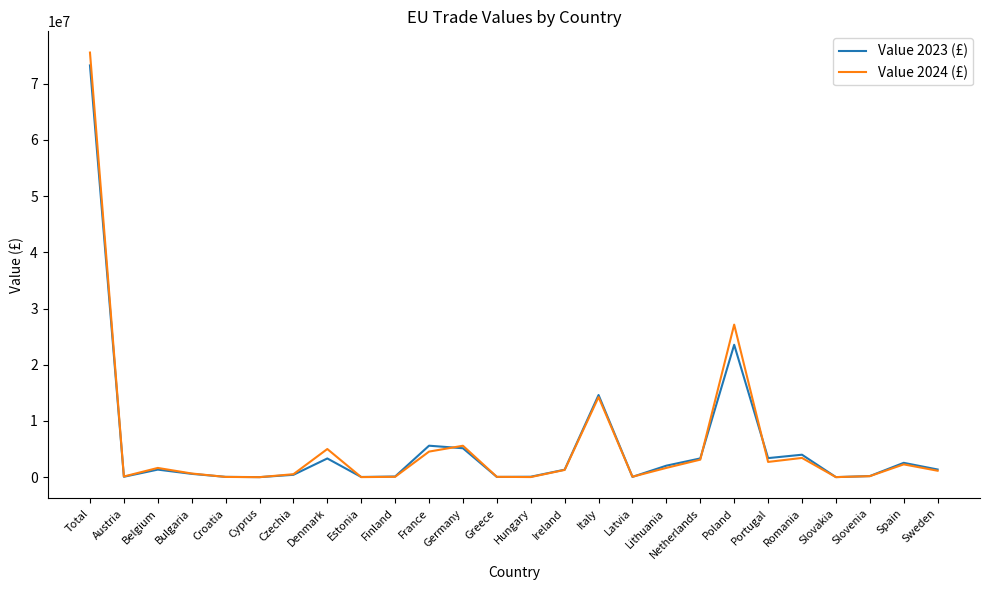

At which label does Value 2023 (£) first exceed 1344554?

Total